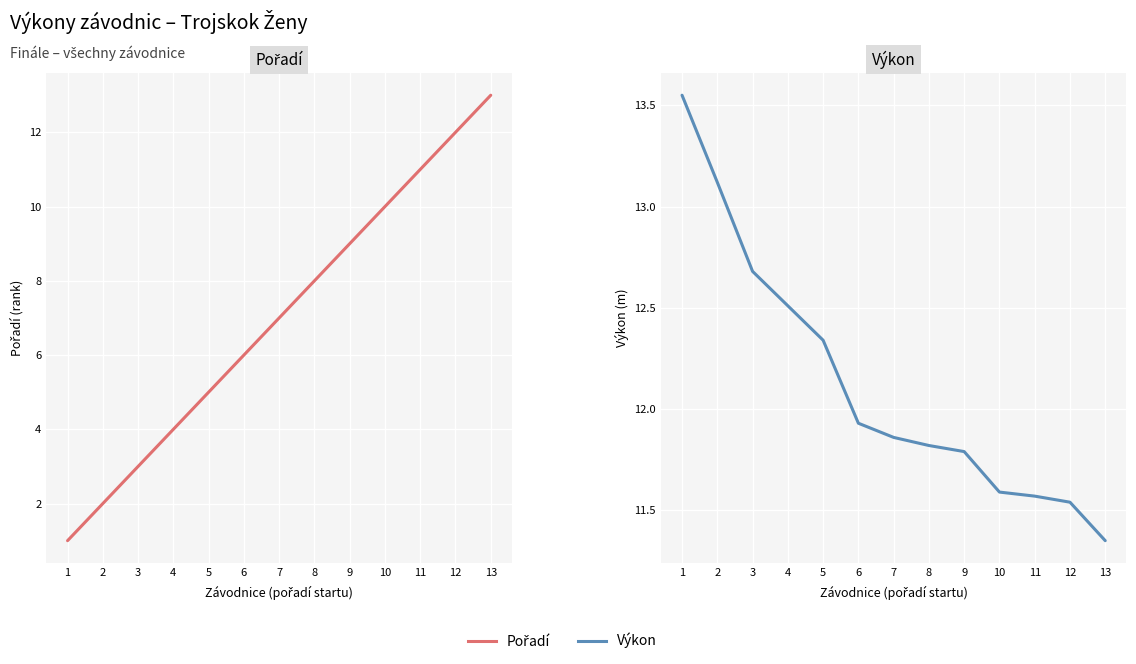

What is the lowest value of the Výkon series?

11.3